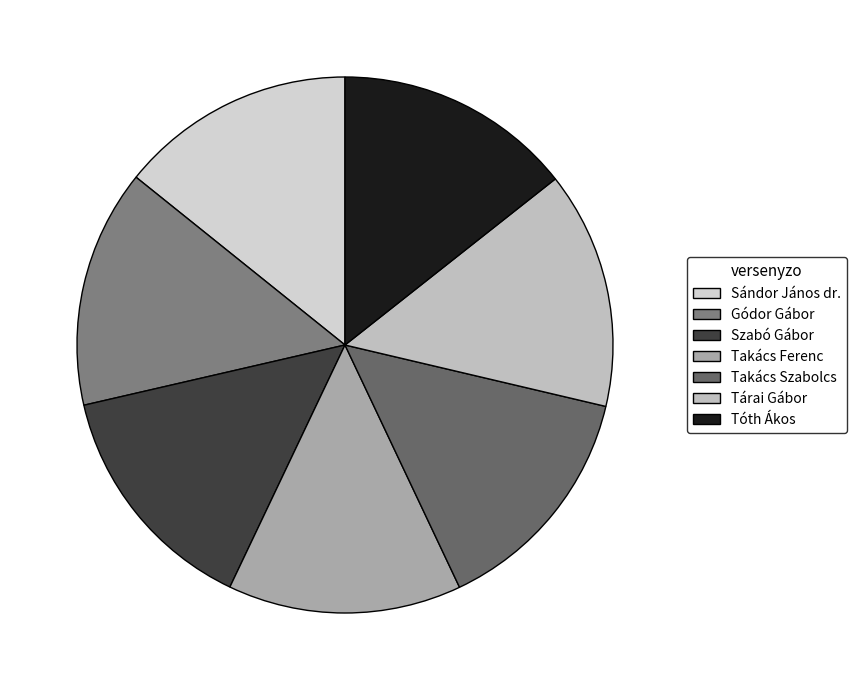

Is the sum of Sándor János dr. and Gódor Gábor greater than half?

No